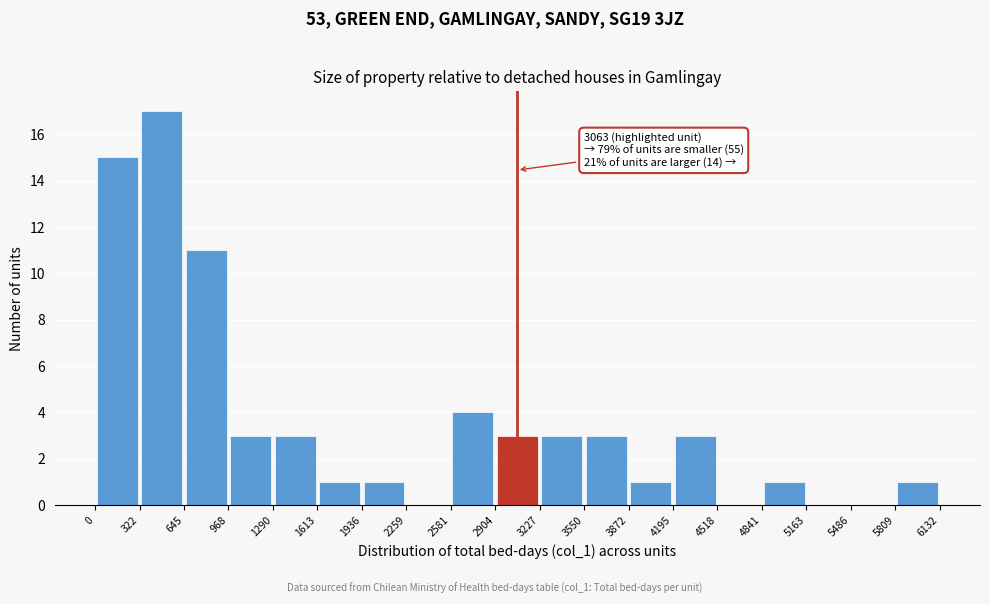

Over which range of the x-axis is the bar tallest?

322 to 645